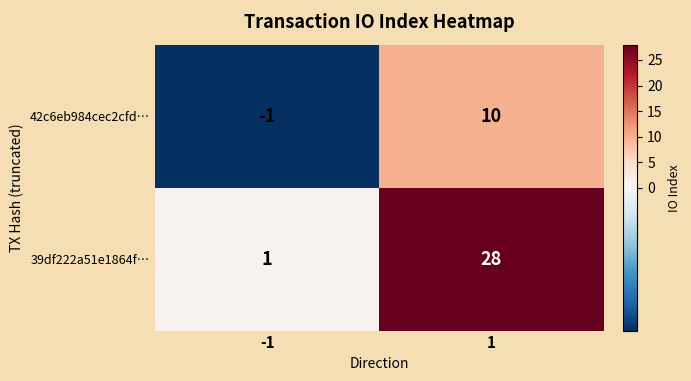

How many values in 42c6eb984cec2cfd… are above zero?

1